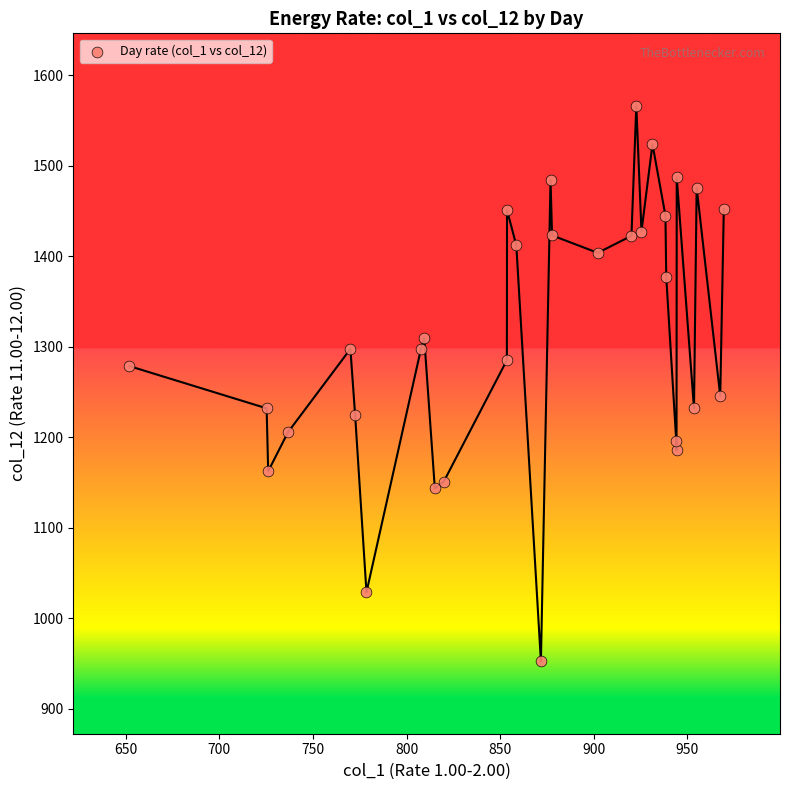

What is the range of X values (max minus min)?

317.4